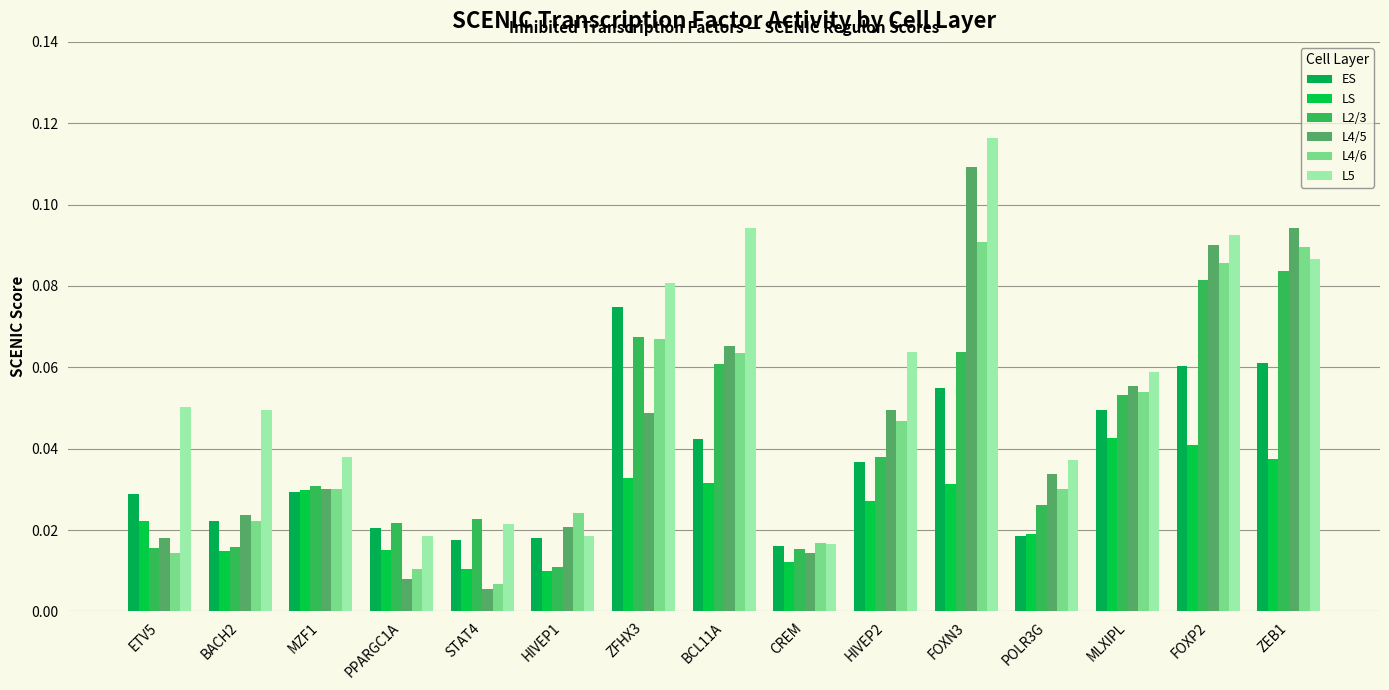

Which series has the largest total across all categories?

L5